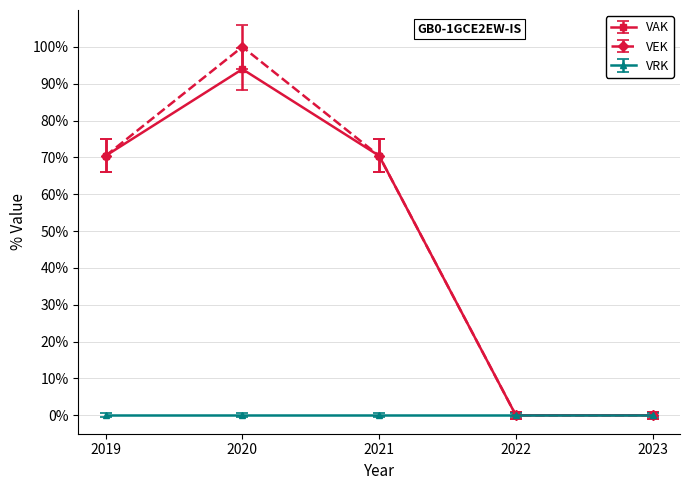

Reading right to left, transcribe all the data shown in this chart.

VAK: 2023=0.0	2022=0.0	2021=70.4	2020=93.9	2019=70.4
VEK: 2023=0.0	2022=0.0	2021=70.4	2020=100.0	2019=70.4
VRK: 2023=0.0	2022=0.0	2021=0.0	2020=0.0	2019=0.0